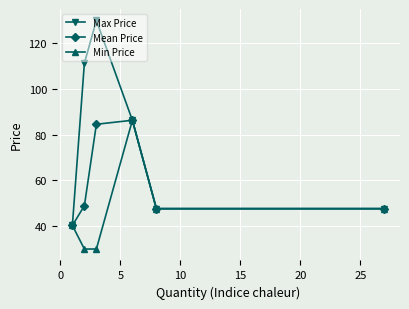

Which series has the largest total across all categories?

Max Price